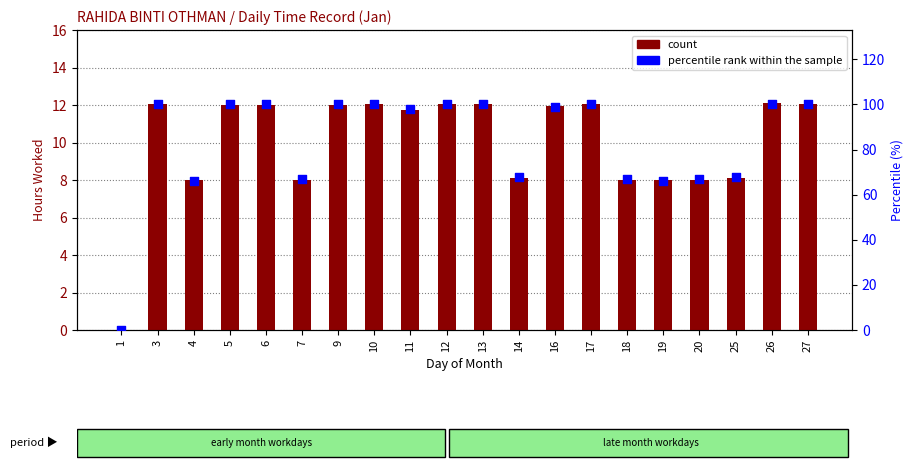

Is the value of percentile rank within the sample at 20 greater than the value of count at 19?

Yes